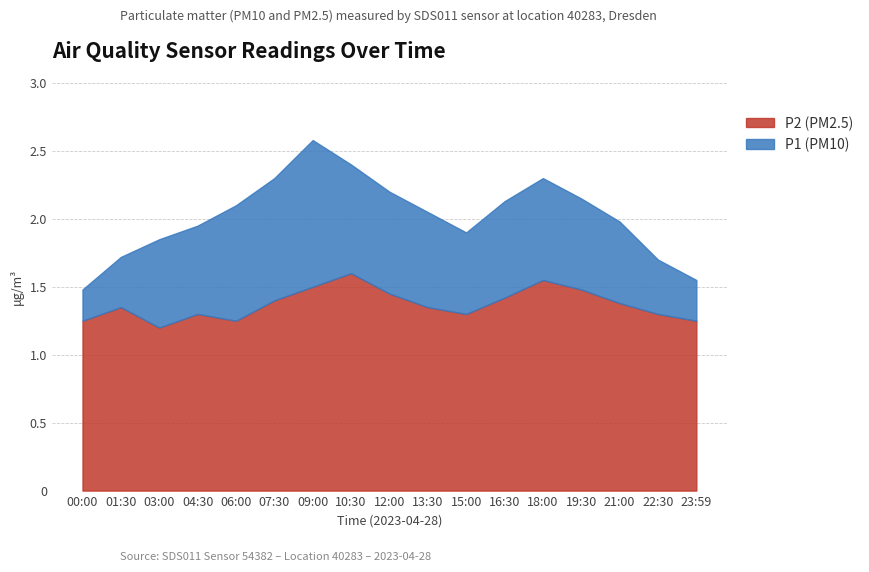

Which series has the largest total across all categories?

P1 (PM10)